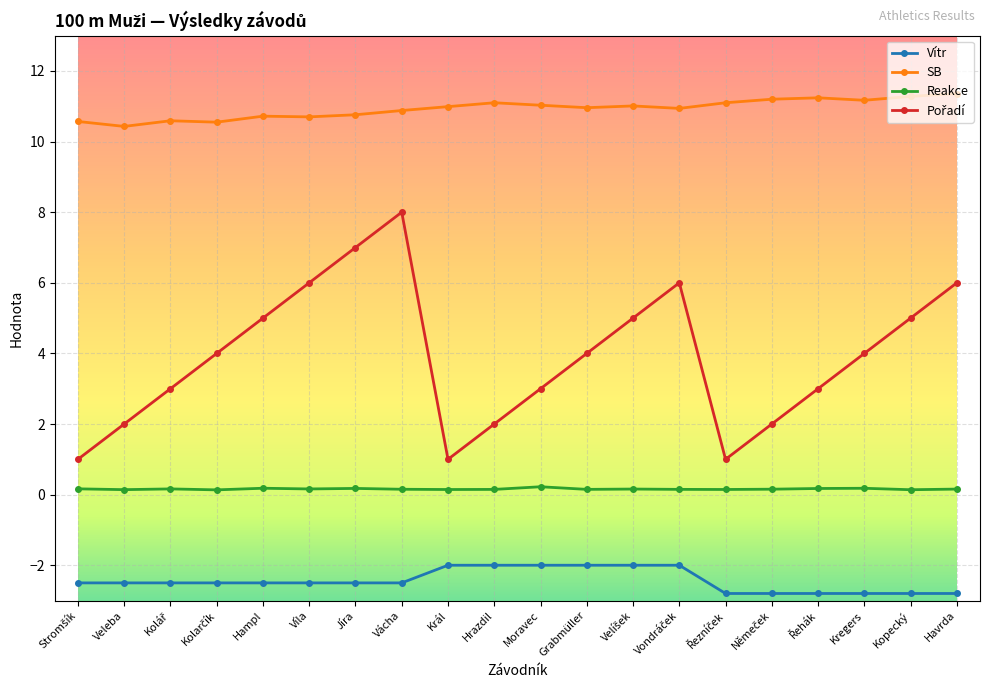

Does the chart have visible grid lines?

Yes